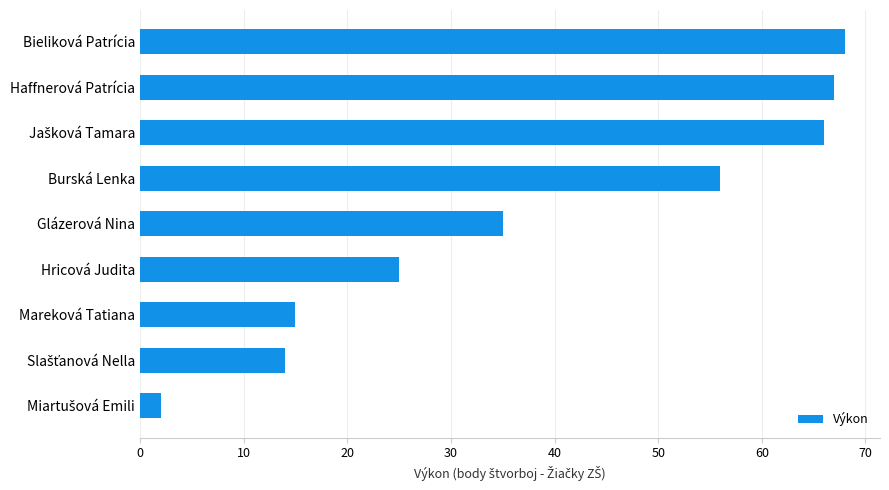

What is the approximate value at Hricová Judita, to the nearest 5?

25